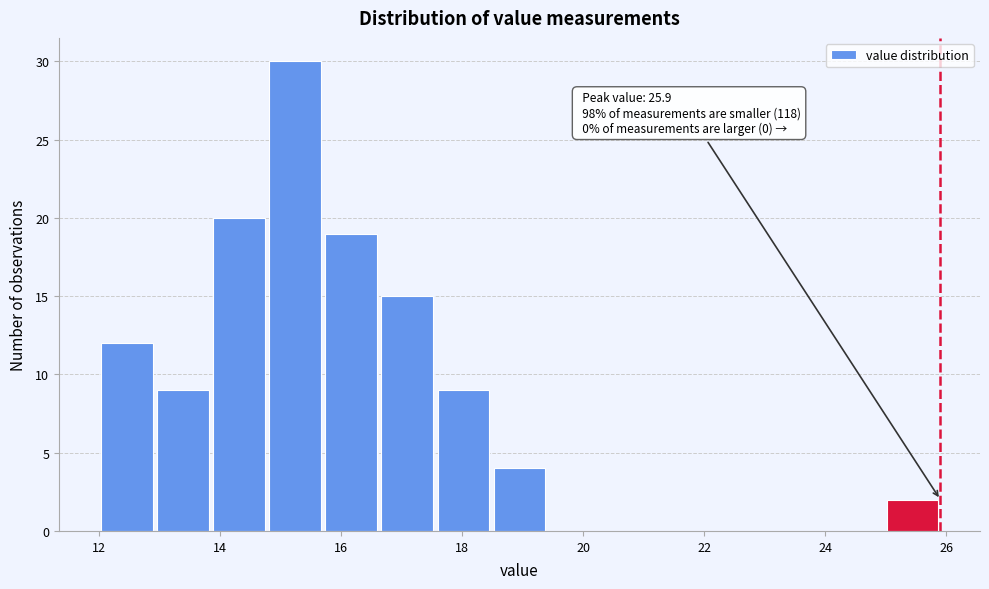

Which range on the x-axis has the tallest bar?

14.8 to 15.8